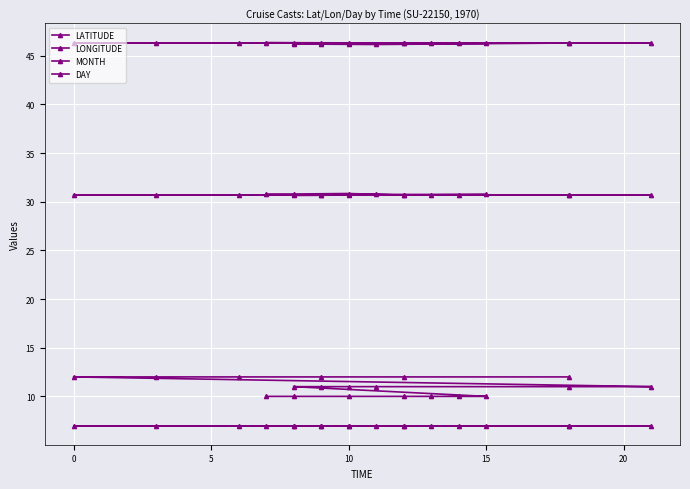

How many lines are shown in the chart?

4